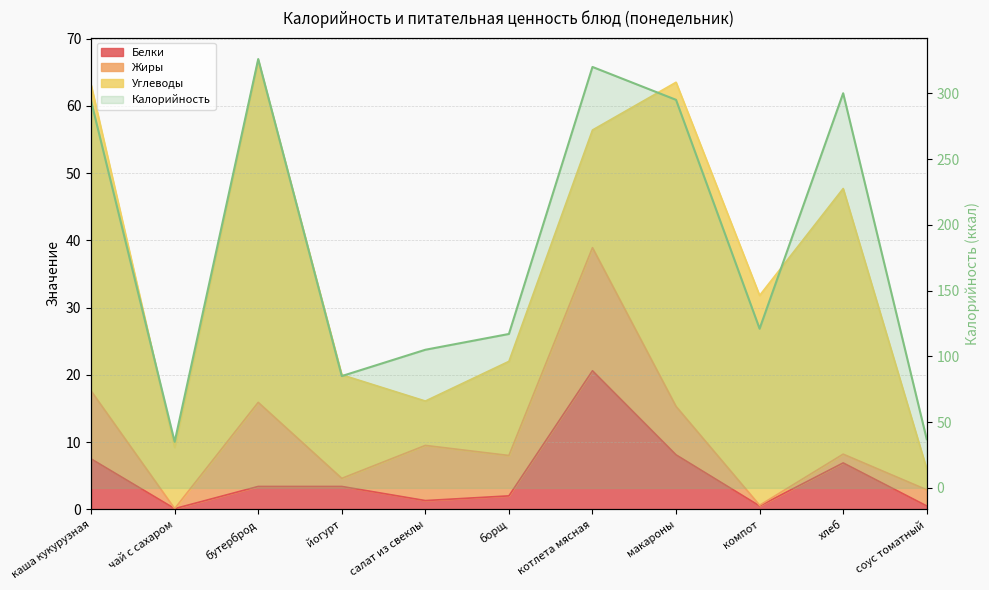

True or false: Белки and Калорийность cross at least once.

False